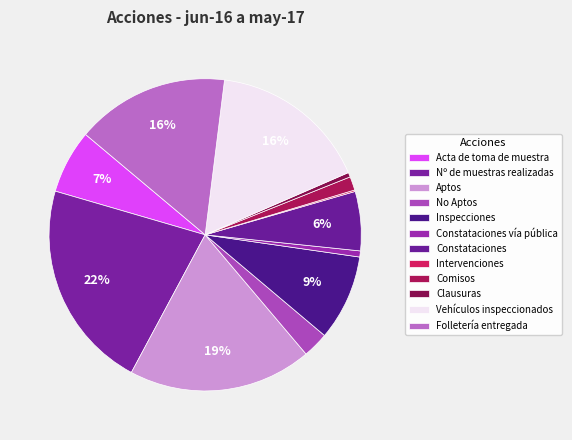

To the nearest percent, what is the difference between the No Aptos and Vehículos inspeccionados slice percentages?

14%